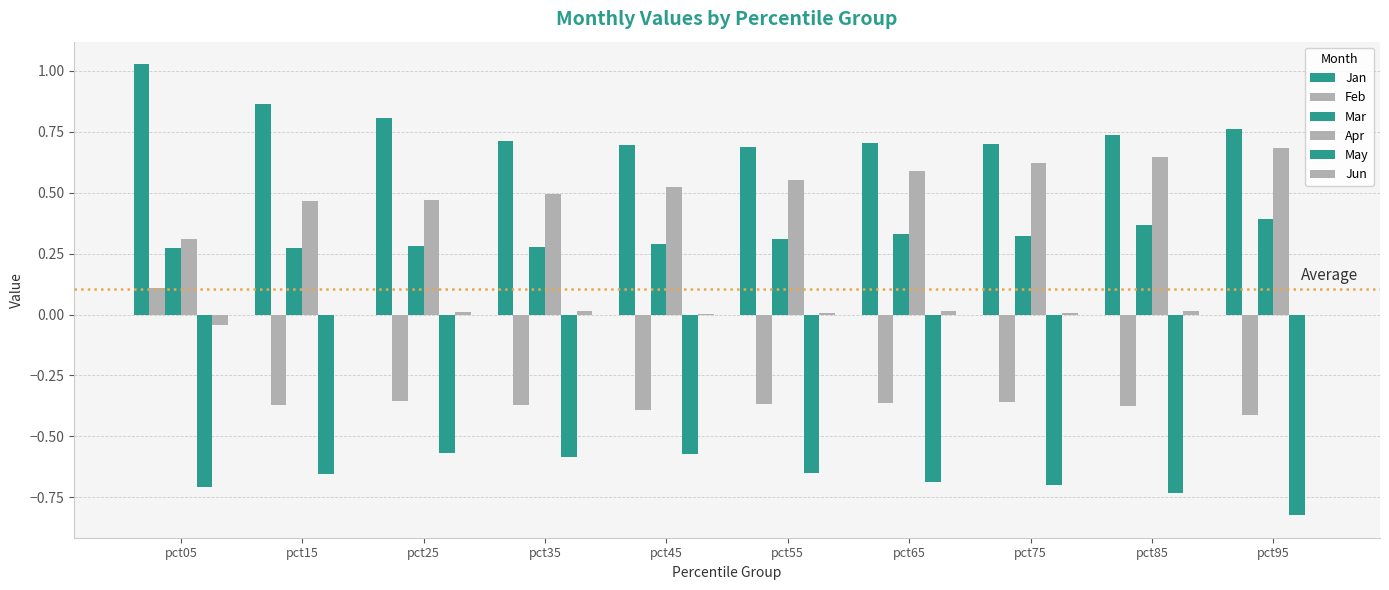

How many values in the Feb series exceed 0?

1